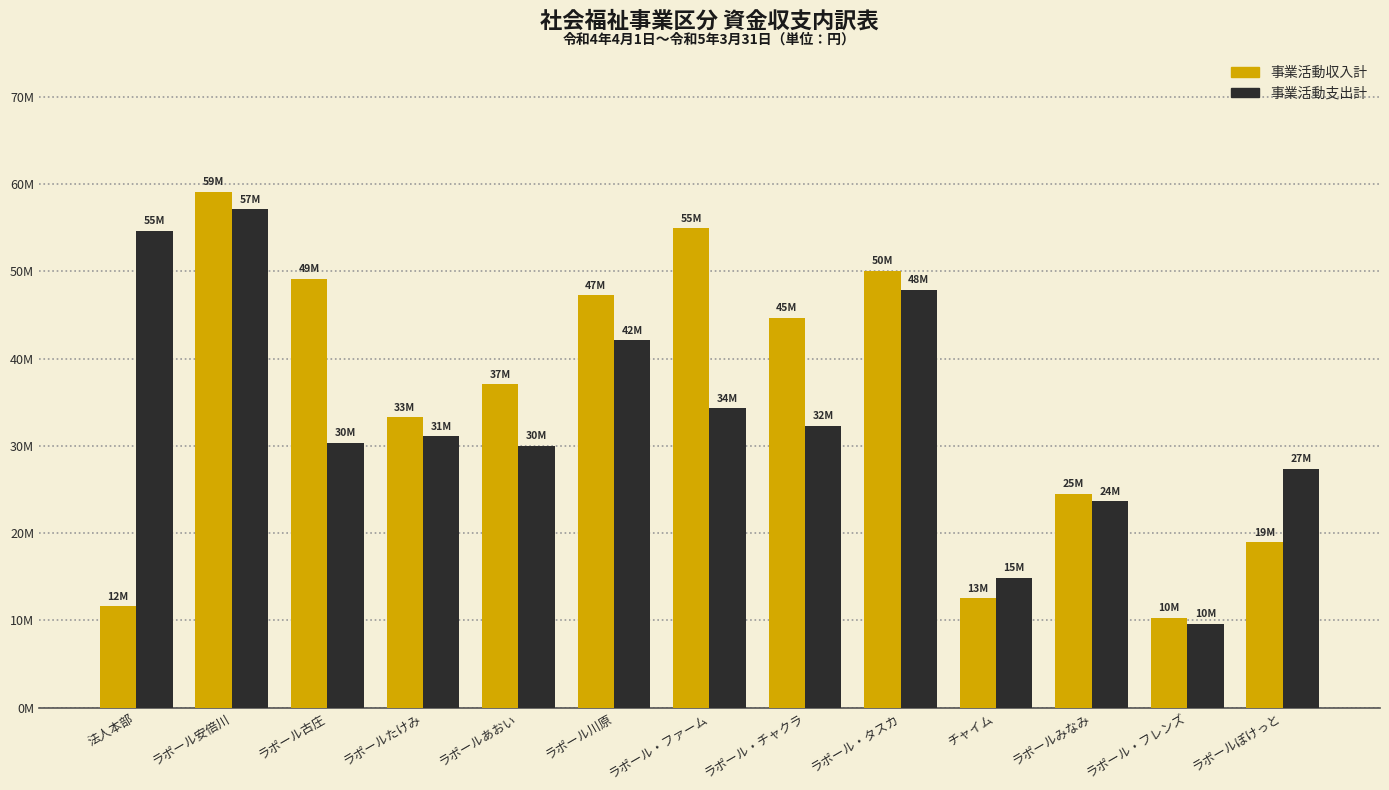

Reading left to right, transcribe all the data shown in this chart.

事業活動収入計: 11593361	59132652	49132023	33297431	37047285	47224706	54911117	44681711	50044826	12573617	24503155	10294601	18978017
事業活動支出計: 54624584	57088574	30376929	31139236	29994901	42127357	34333753	32288361	47873748	14880478	23635898	9619124	27361308